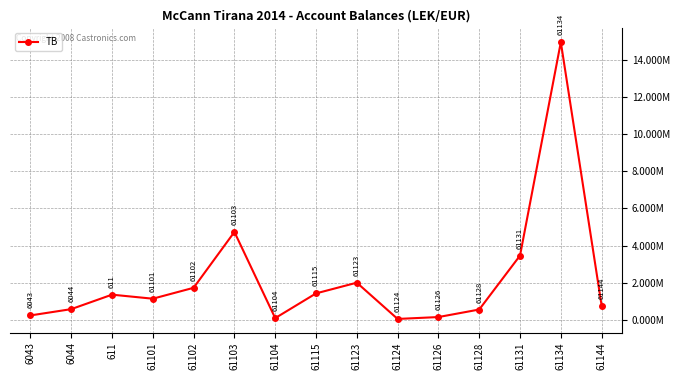

Is this an area chart (filled region under the line)?

No